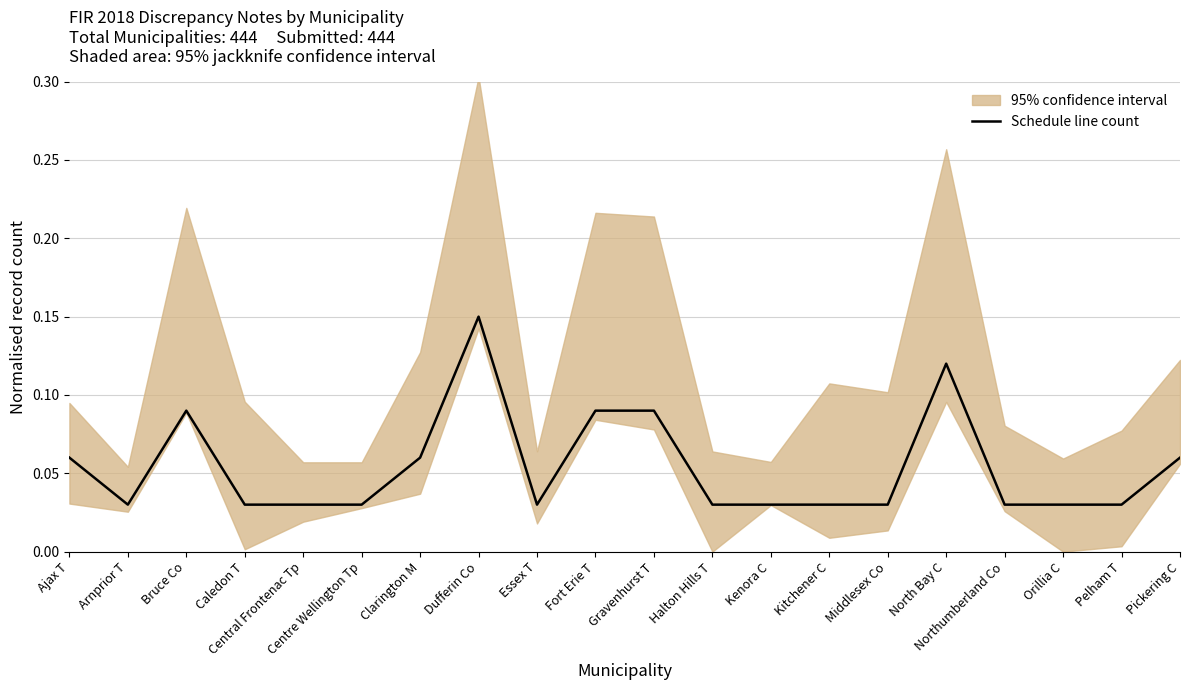

Which category has the highest value in the Schedule line count series?

Dufferin Co